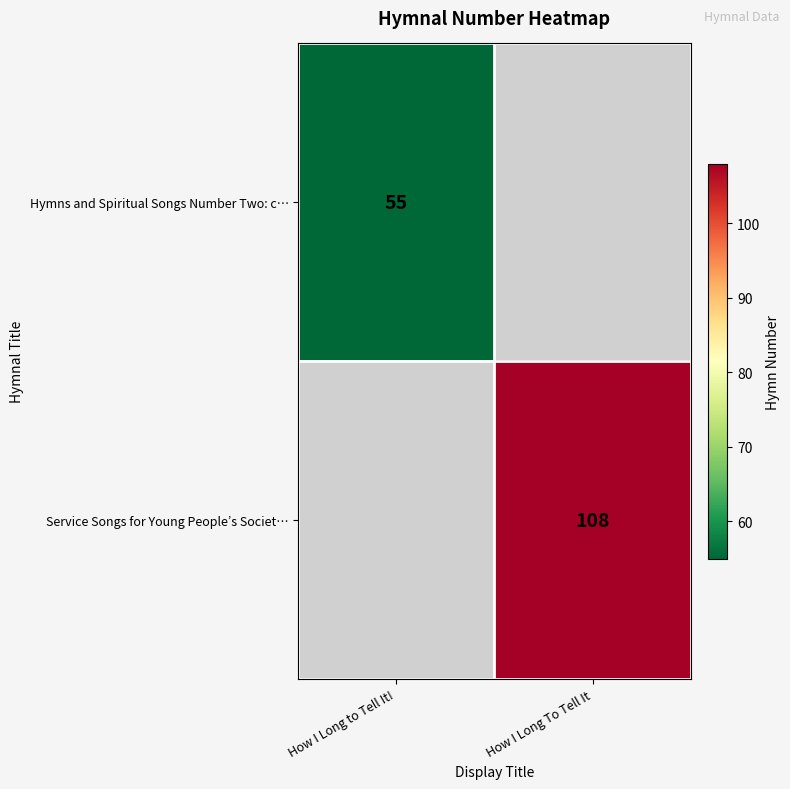

True or false: Hymns and Spiritual Songs Number Two: c… has a value of 15 at How I Long to Tell It!.

False